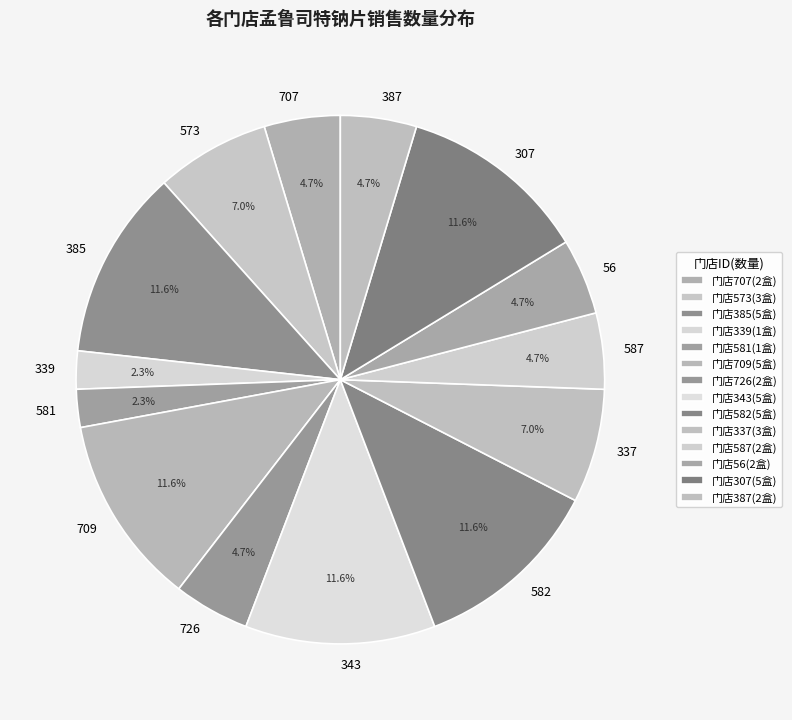

What percentage is the 56 slice, to the nearest percent?

5%